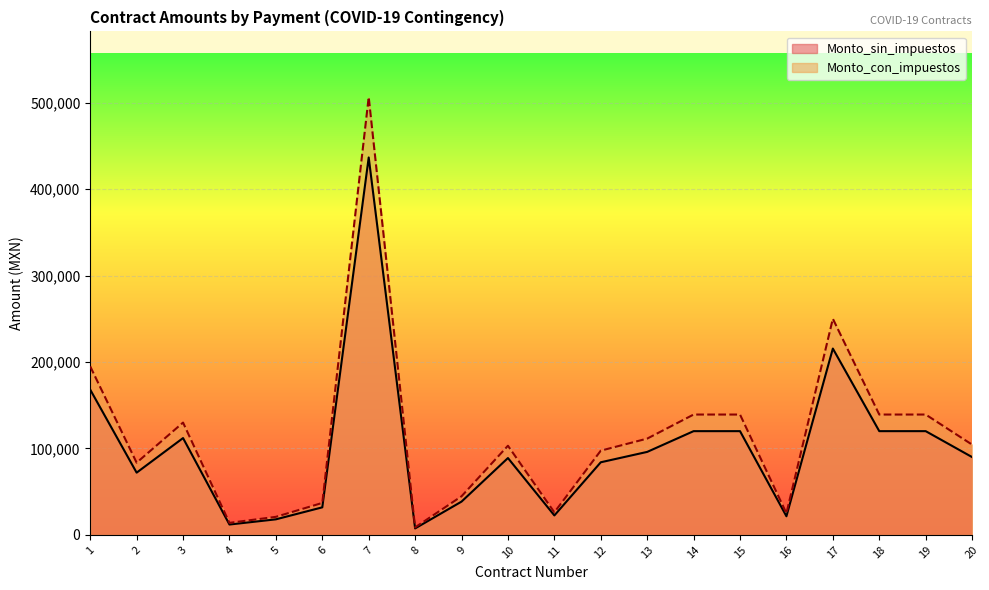

Does the chart display data point markers on the line(s)?

No